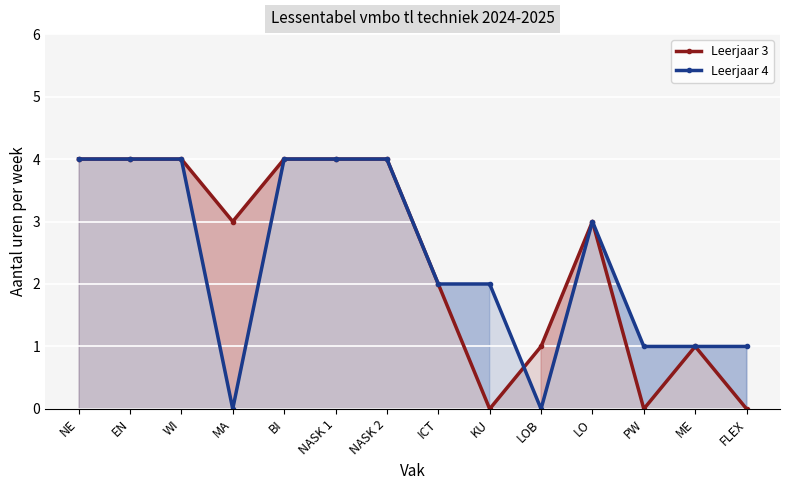

Reading left to right, what are all the values shown in this chart?

Leerjaar 3: NE=4	EN=4	WI=4	MA=3	BI=4	NASK 1=4	NASK 2=4	ICT=2	KU=0	LOB=1	LO=3	PW=0	ME=1	FLEX=0
Leerjaar 4: NE=4	EN=4	WI=4	MA=0	BI=4	NASK 1=4	NASK 2=4	ICT=2	KU=2	LOB=0	LO=3	PW=1	ME=1	FLEX=1